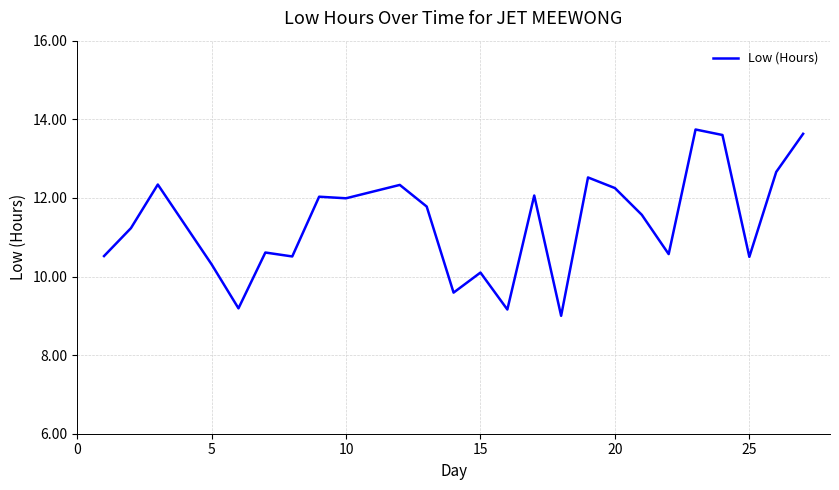

What is the difference between the maximum and minimum values?

4.7